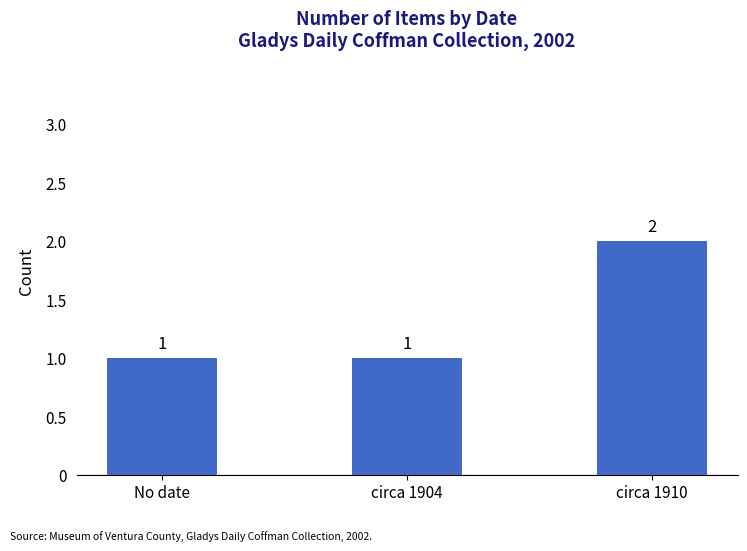

What is the label of the 2nd bar from the left?

circa 1904